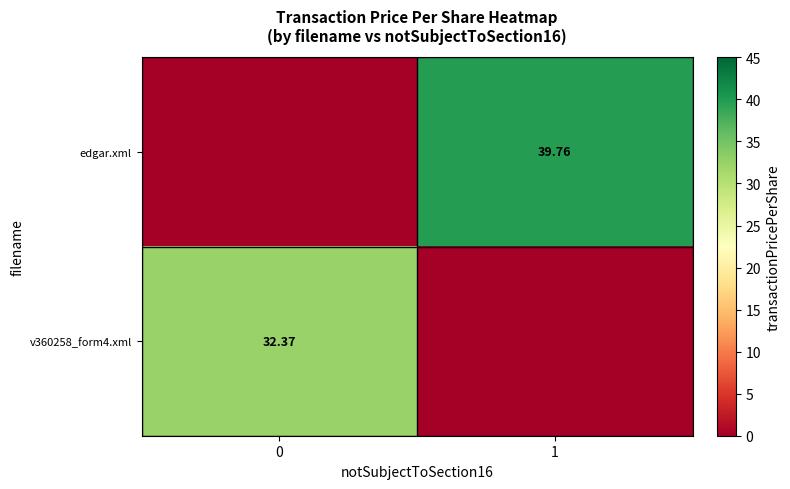

List the series in order of their peak value, highest first.

edgar.xml, v360258_form4.xml